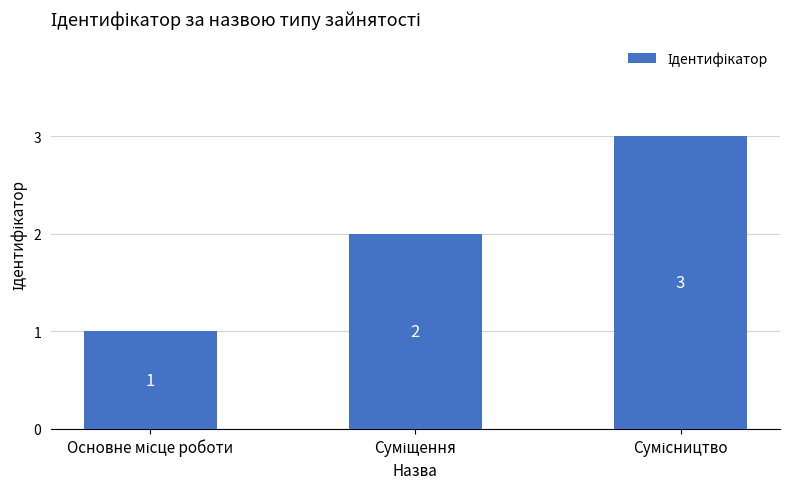

What is the value of the 1st bar from the left?

1